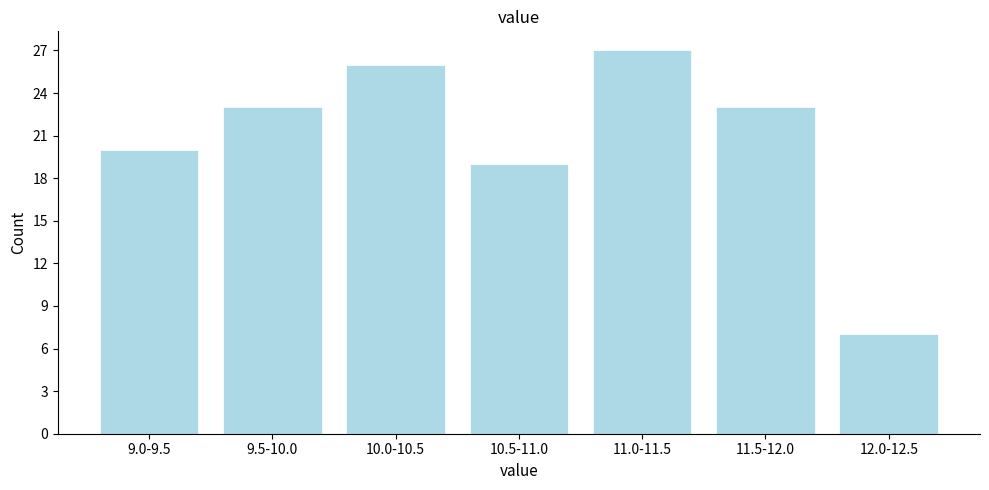

Reading left to right, transcribe all the data shown in this chart.

20	23	26	19	27	23	7